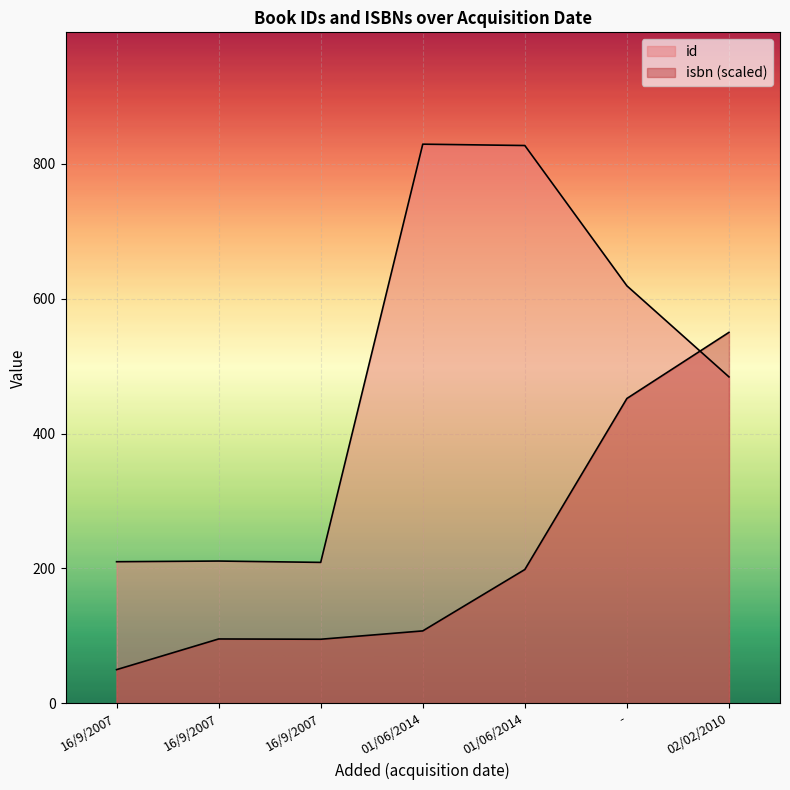

How many intersections are there between id and isbn?

1